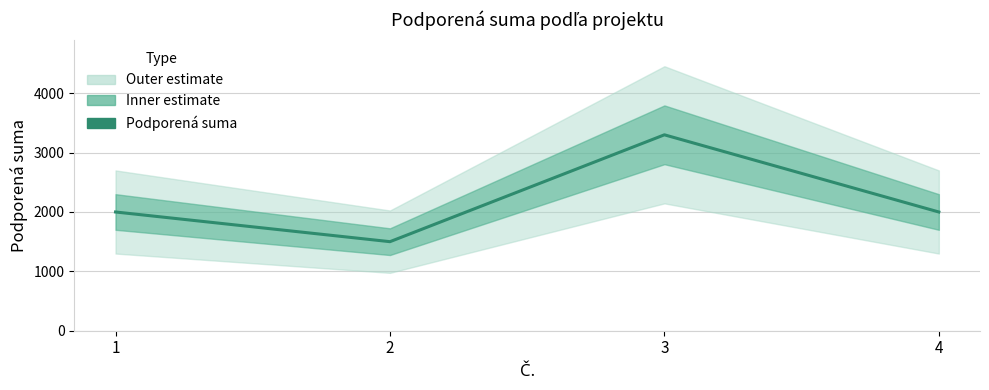

Rank the categories by value from lowest to highest.

2, 1, 4, 3